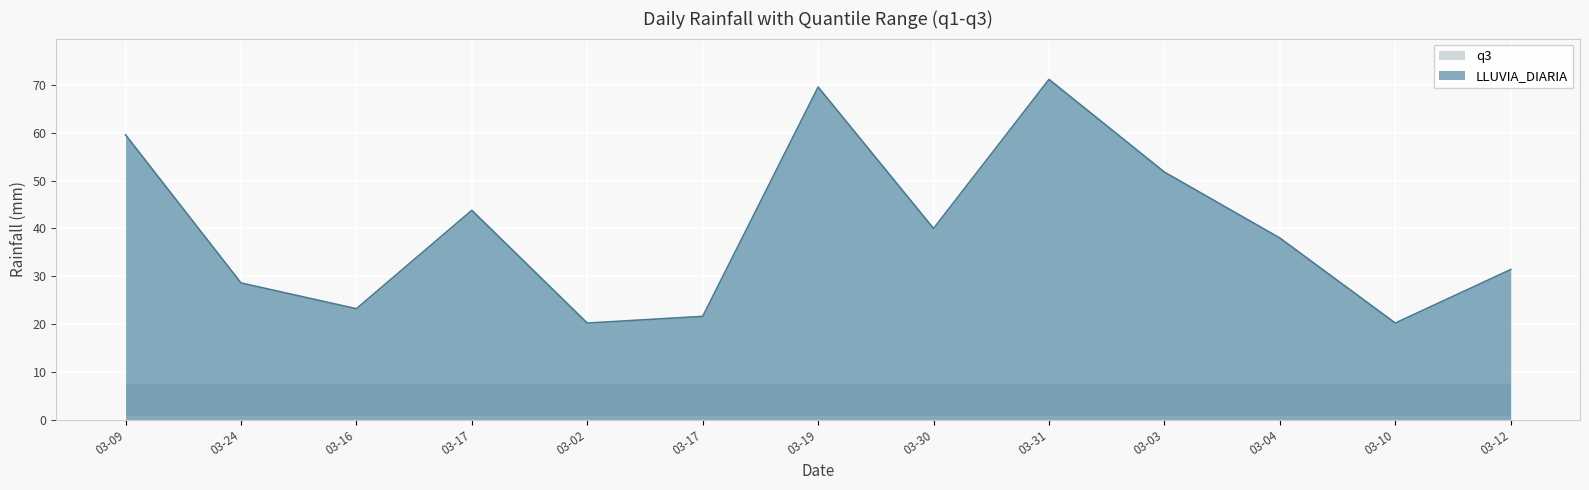

At which category is the sum across all series the highest?

2021-03-31